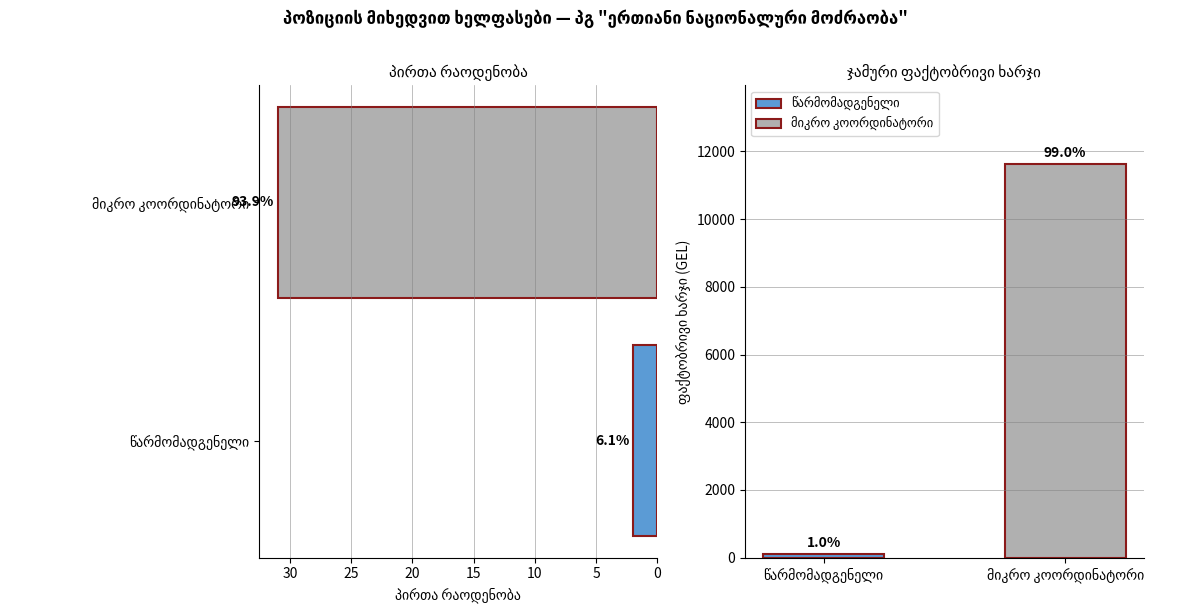

Are the bars grouped side by side (vs. stacked)?

No